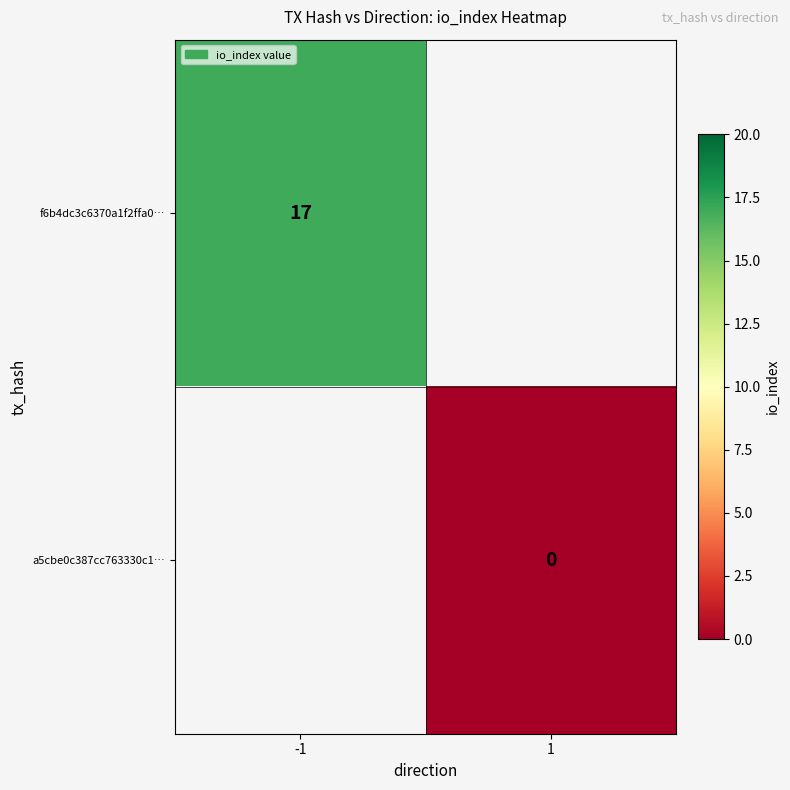

Is the value of f6b4dc3c6370a1f2ffa0… at -1 greater than the value of a5cbe0c387cc763330c1… at 1?

Yes